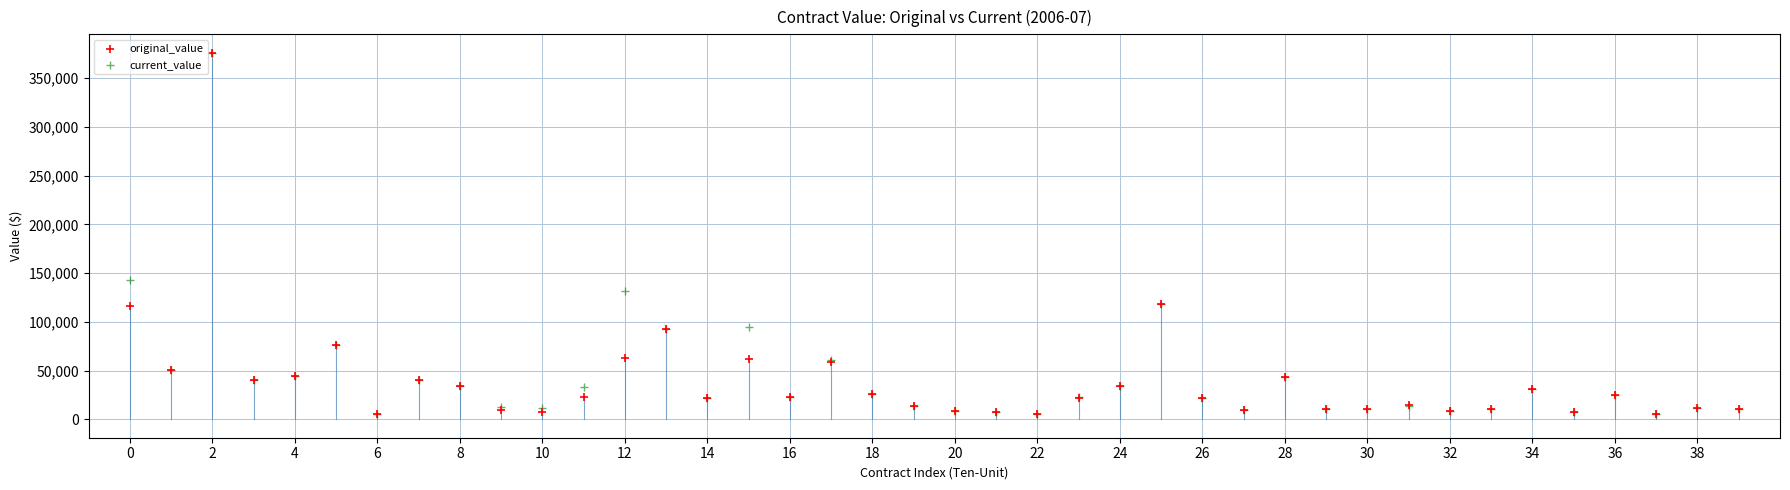

In the current_value series, what Y value is closest to 190515?

142967.5